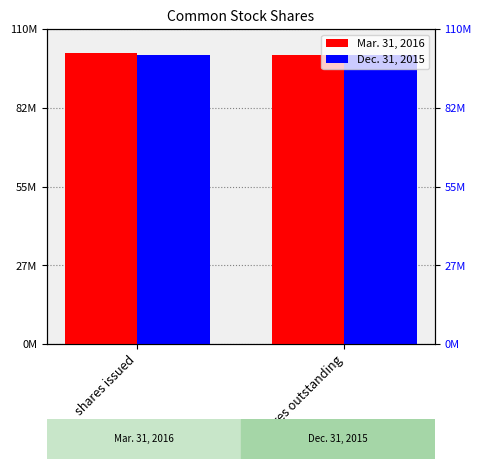

At which category is the sum across all series the highest?

shares issued